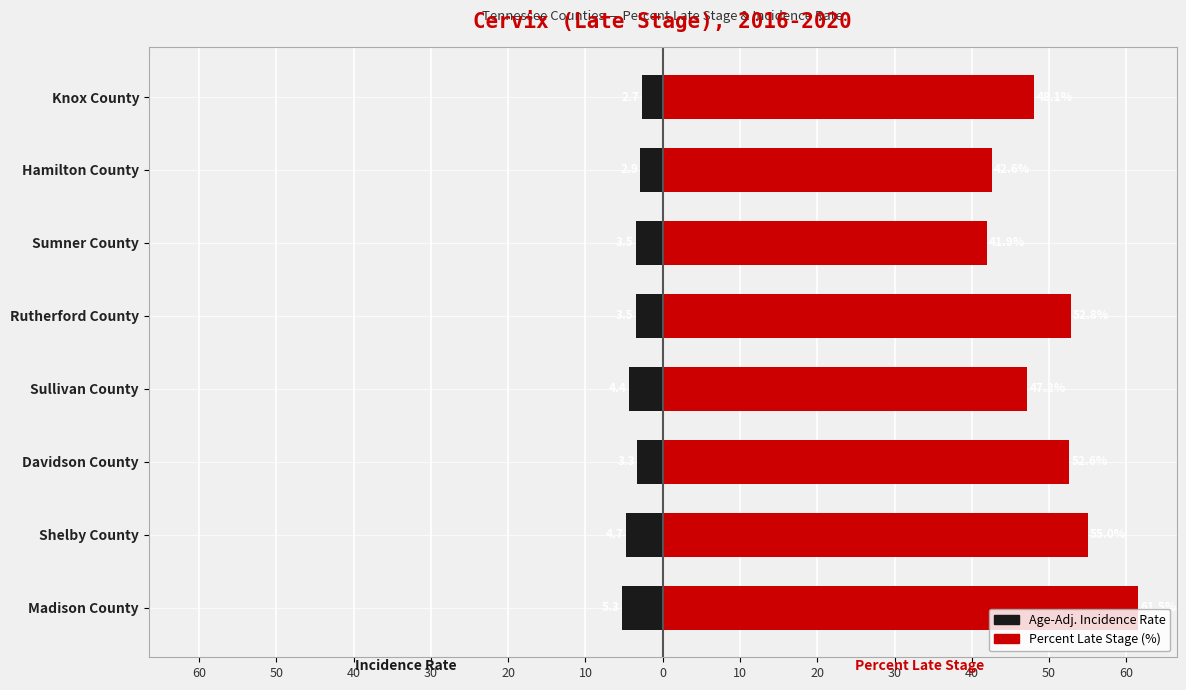

The value of Age-Adj. Incidence Rate at Shelby County is -7.9. True or false?

False